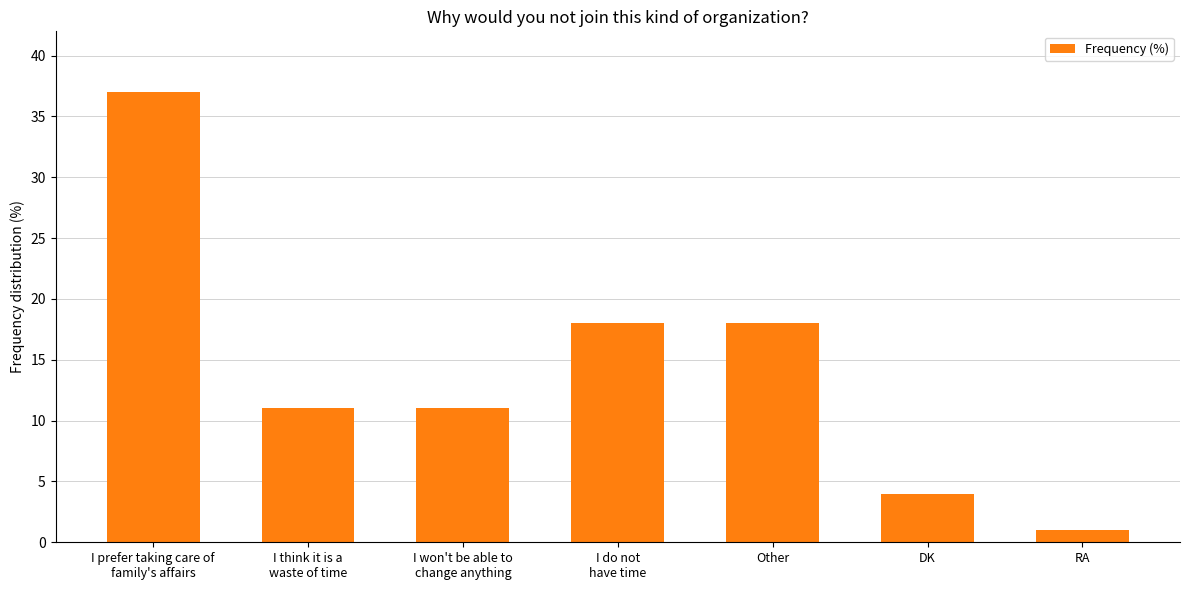

Reading right to left, transcribe all the data shown in this chart.

RA=1	DK=4	Other=18	I do not
have time=18	I won't be able to
change anything=11	I think it is a
waste of time=11	I prefer taking care of
family's affairs=37